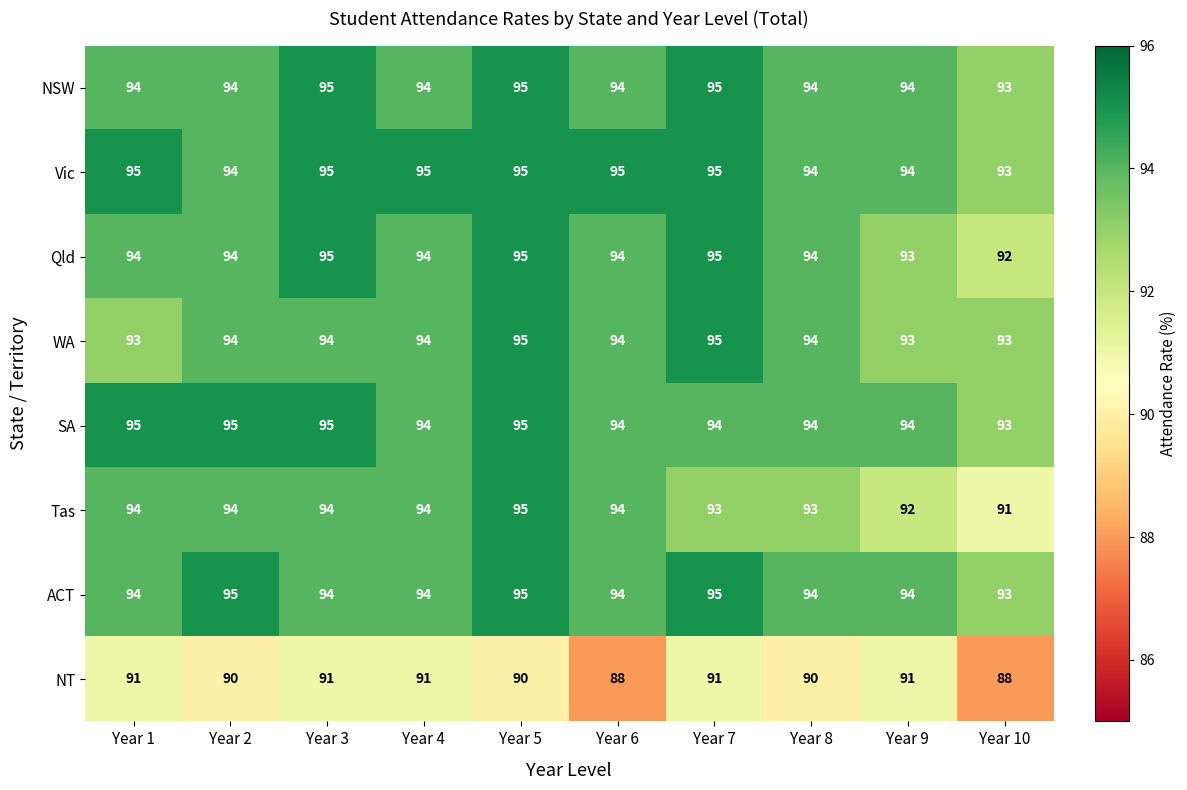

What is the sum of all WA values?

939